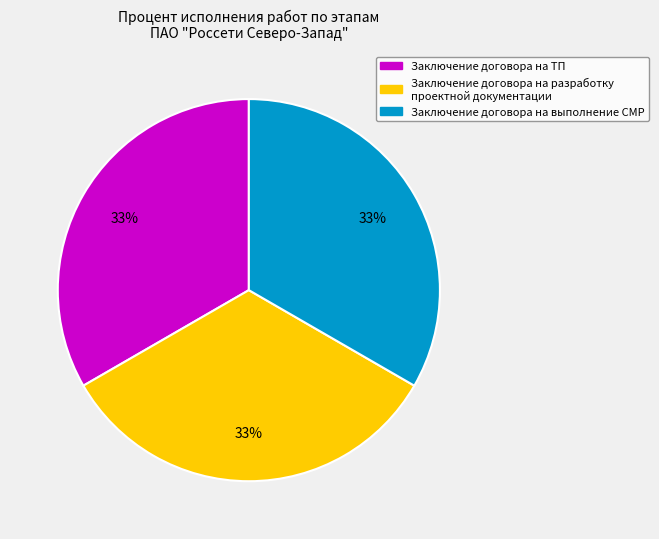

To the nearest percent, what is the average slice percentage?

33%